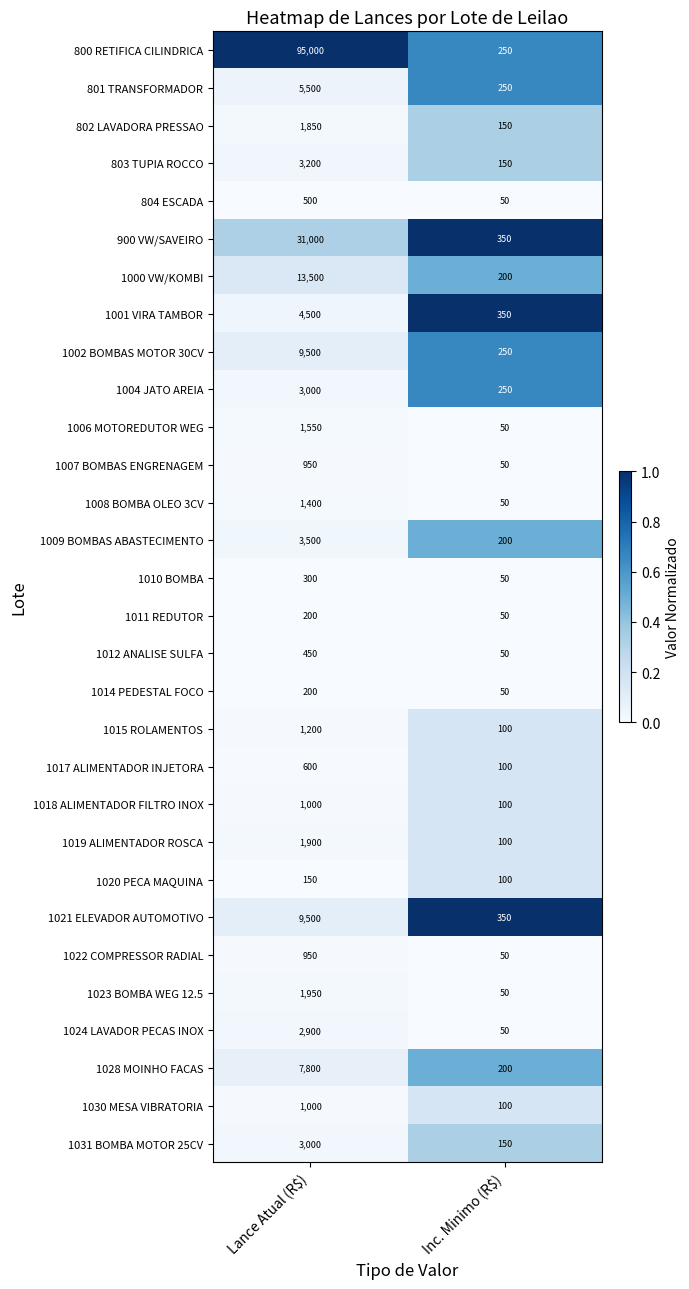

What is the spread (max minus min) of values at Lance Atual (R$)?

94850